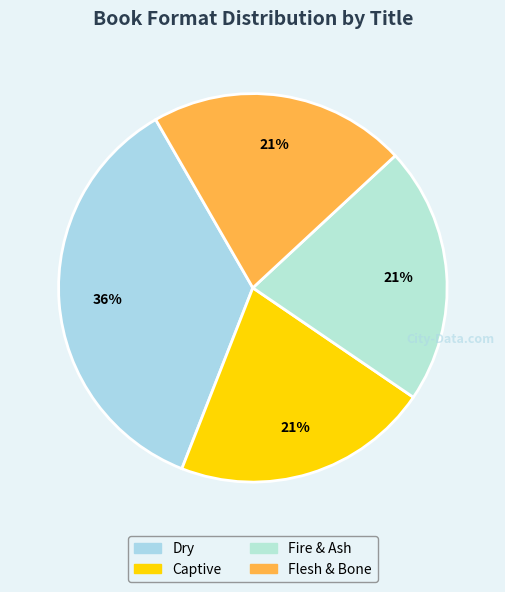

Is the sum of Flesh & Bone and Fire & Ash greater than half?

No